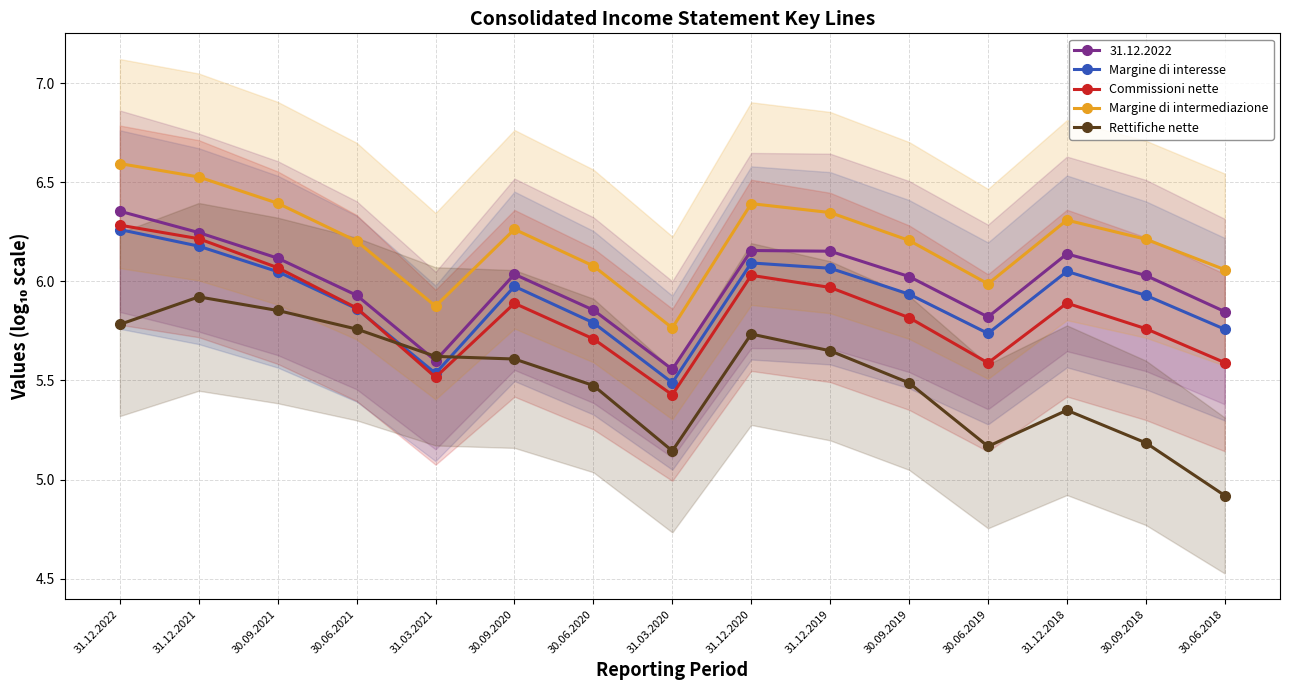

Which has a higher value, 30.06.2018 or 30.09.2018?

30.09.2018